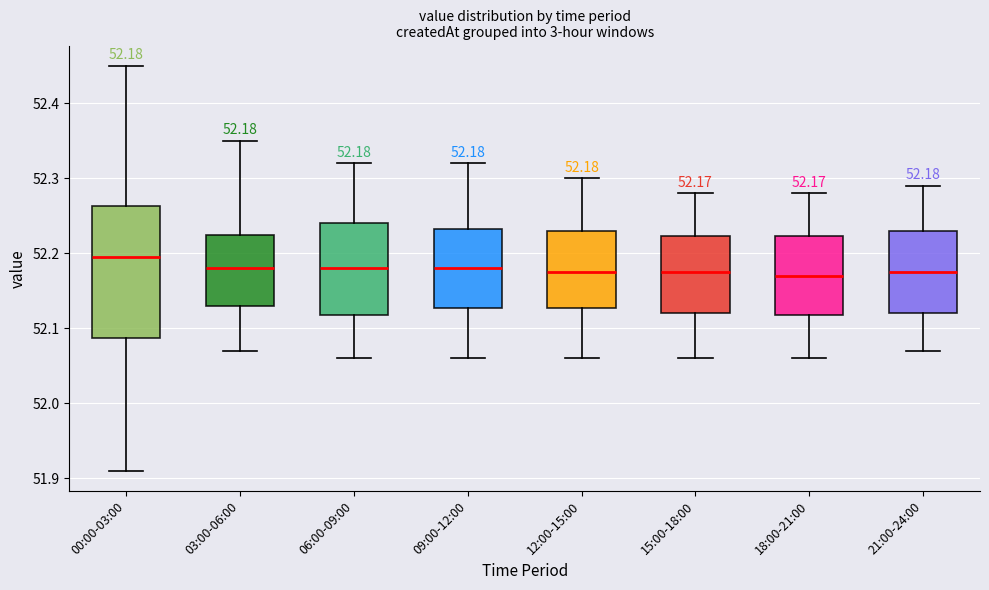

Comparing the boxes themselves (not the whiskers), which one is the tallest?

00:00-03:00